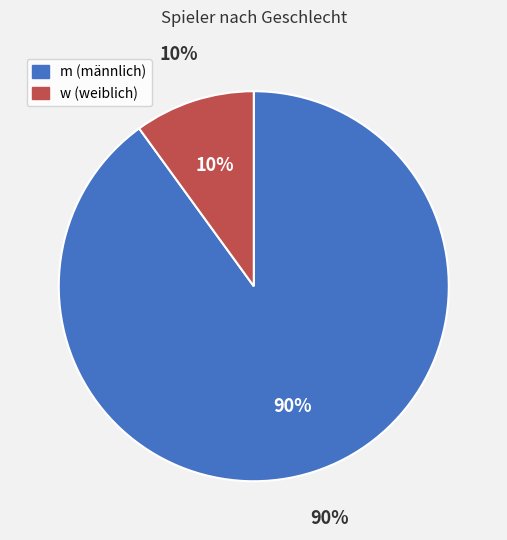

To the nearest percent, what is the difference between the m and w slice percentages?

80%